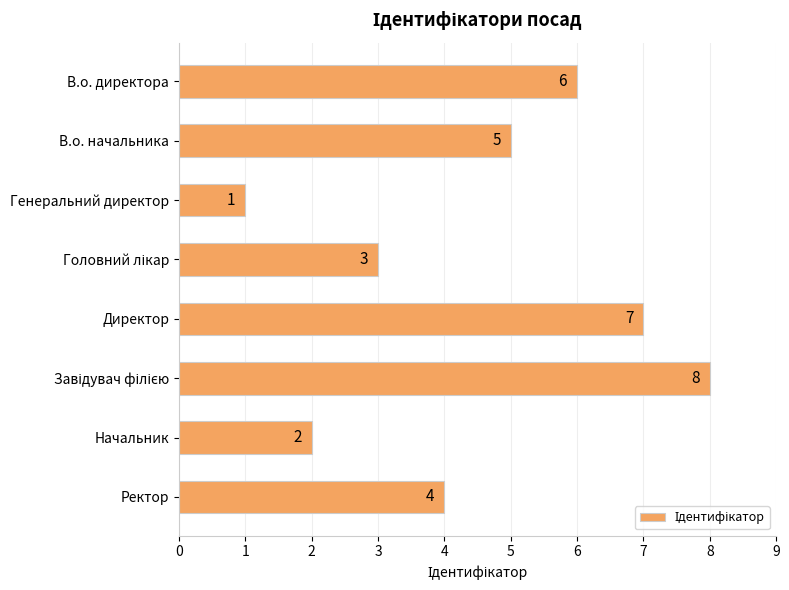

Count the values in the range 3 to 7.

5